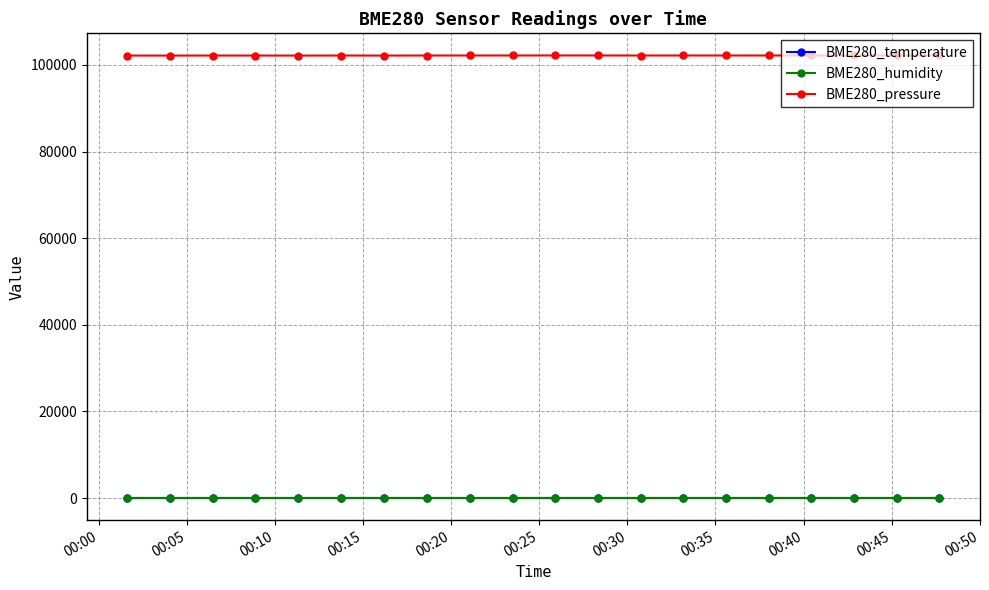

How many categories are shown in the chart?

20